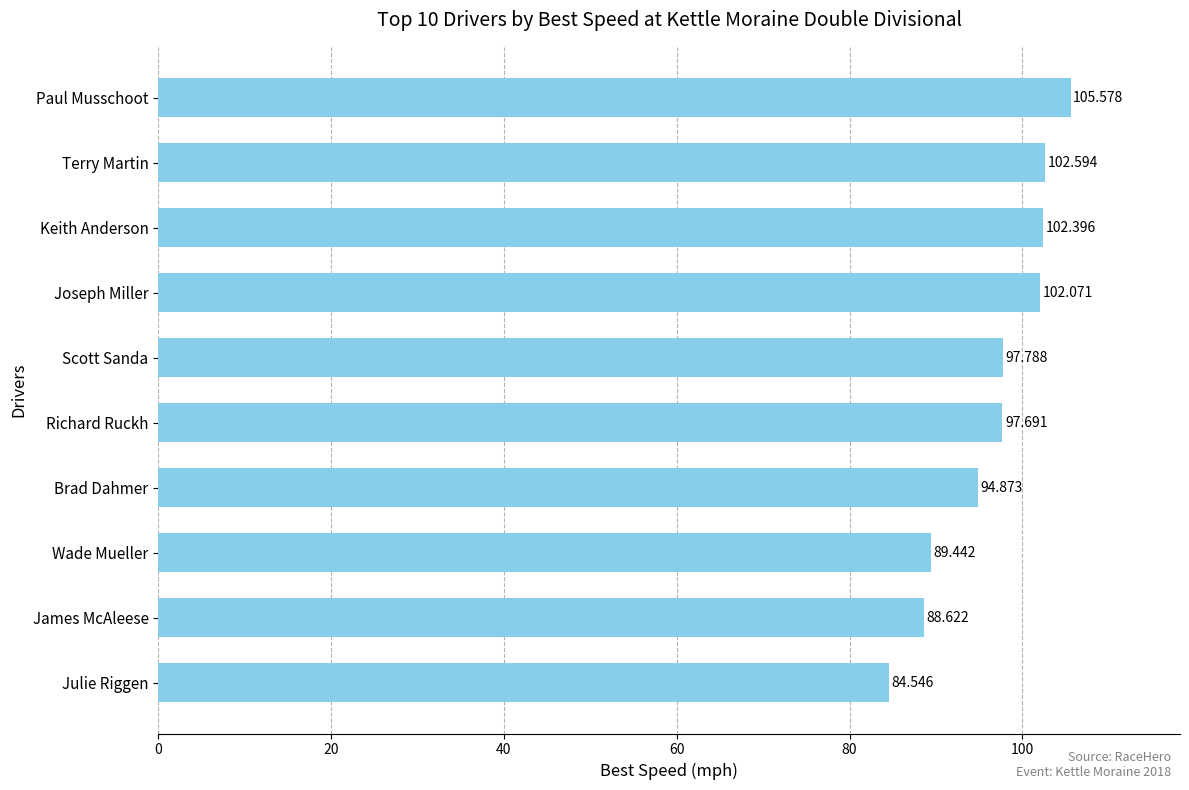

List the labels in order of value, smallest first.

Julie Riggen, James McAleese, Wade Mueller, Brad Dahmer, Richard Ruckh, Scott Sanda, Joseph Miller, Keith Anderson, Terry Martin, Paul Musschoot